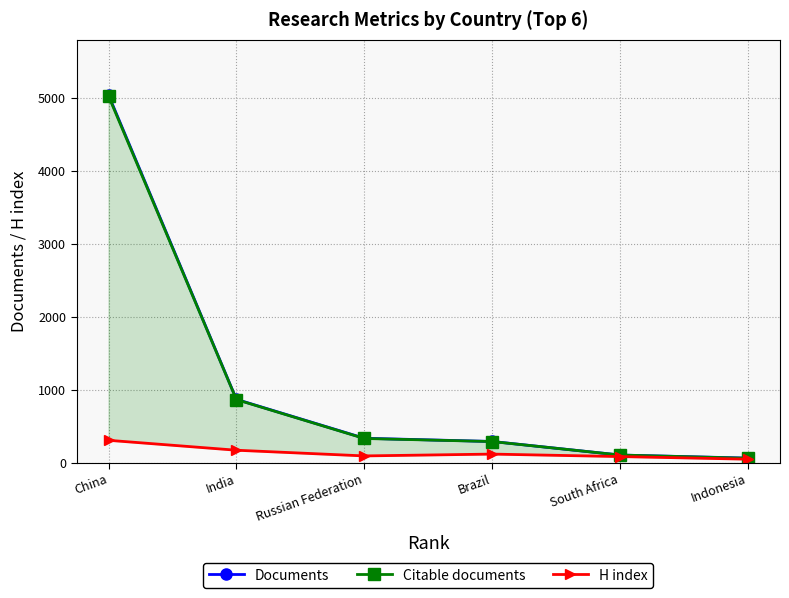

Reading right to left, transcribe all the data shown in this chart.

Documents: 65	107	293	337	870	5042
Citable documents: 63	107	292	334	867	5027
H index: 50	86	120	95	173	309